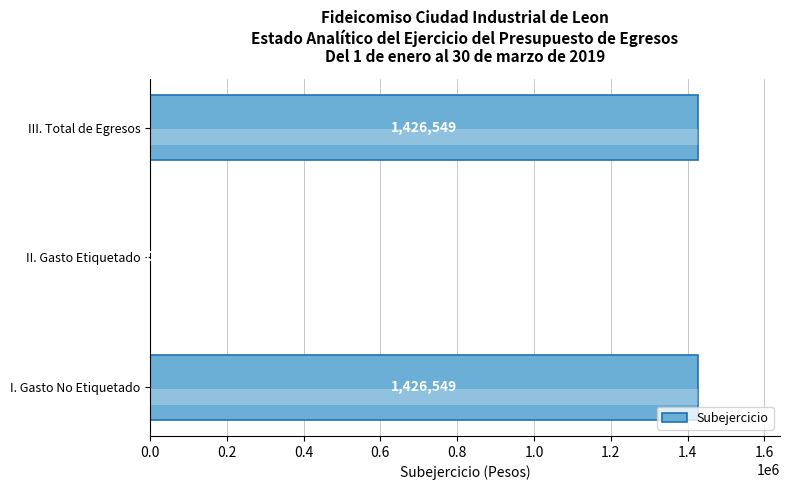

How many bars are there in total?

3